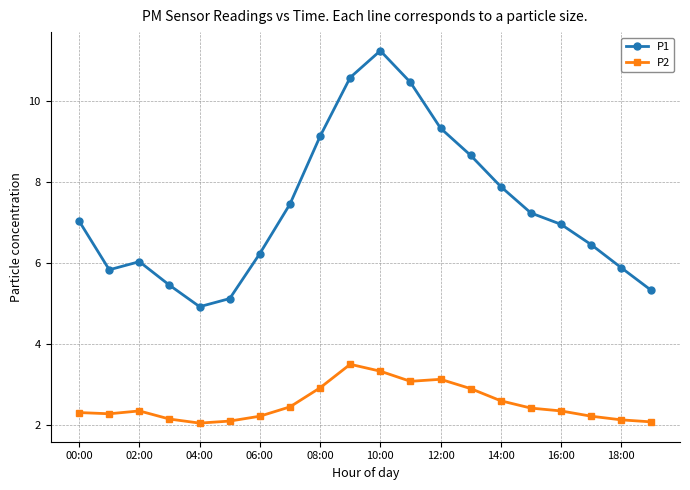

In P1, how many points are higher than both neighbors (excluding endpoints)?

2